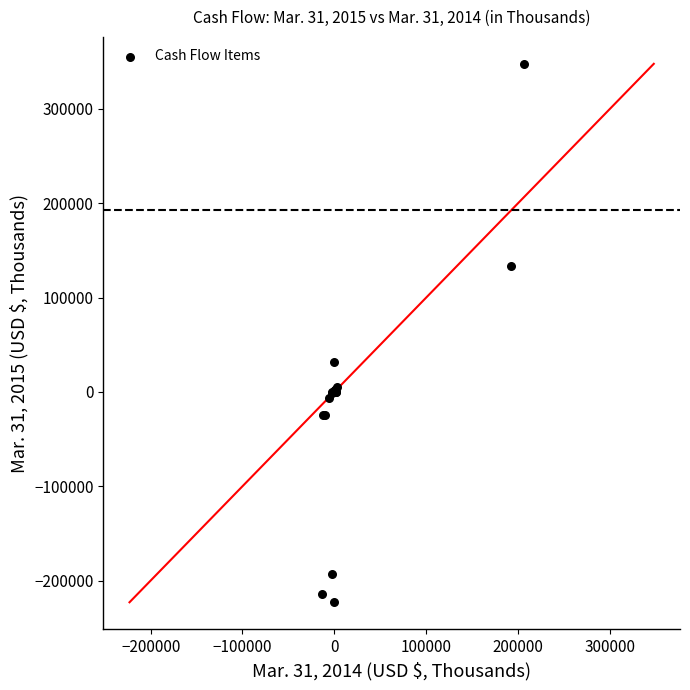

What Y value in the scatter plot is closest to 62412?

31200